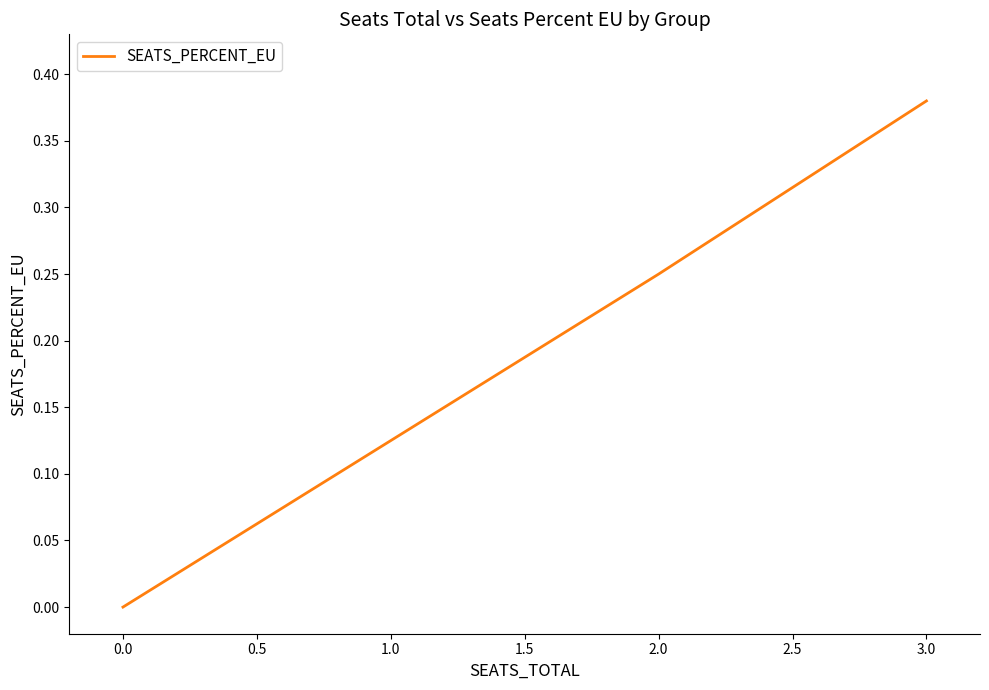

Does the chart display data point markers on the line(s)?

No